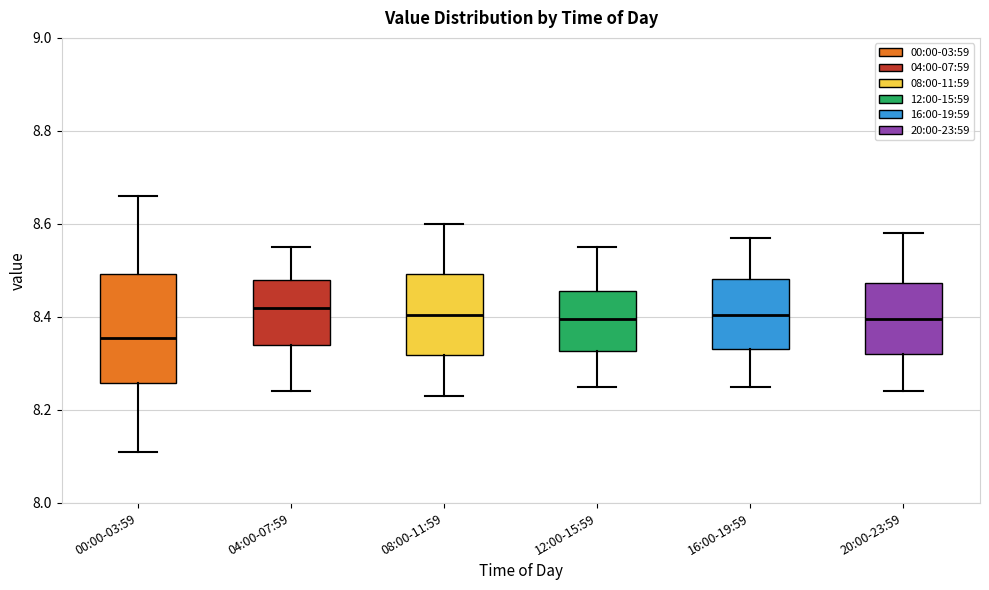

Comparing the boxes themselves (not the whiskers), which one is the tallest?

00:00-03:59